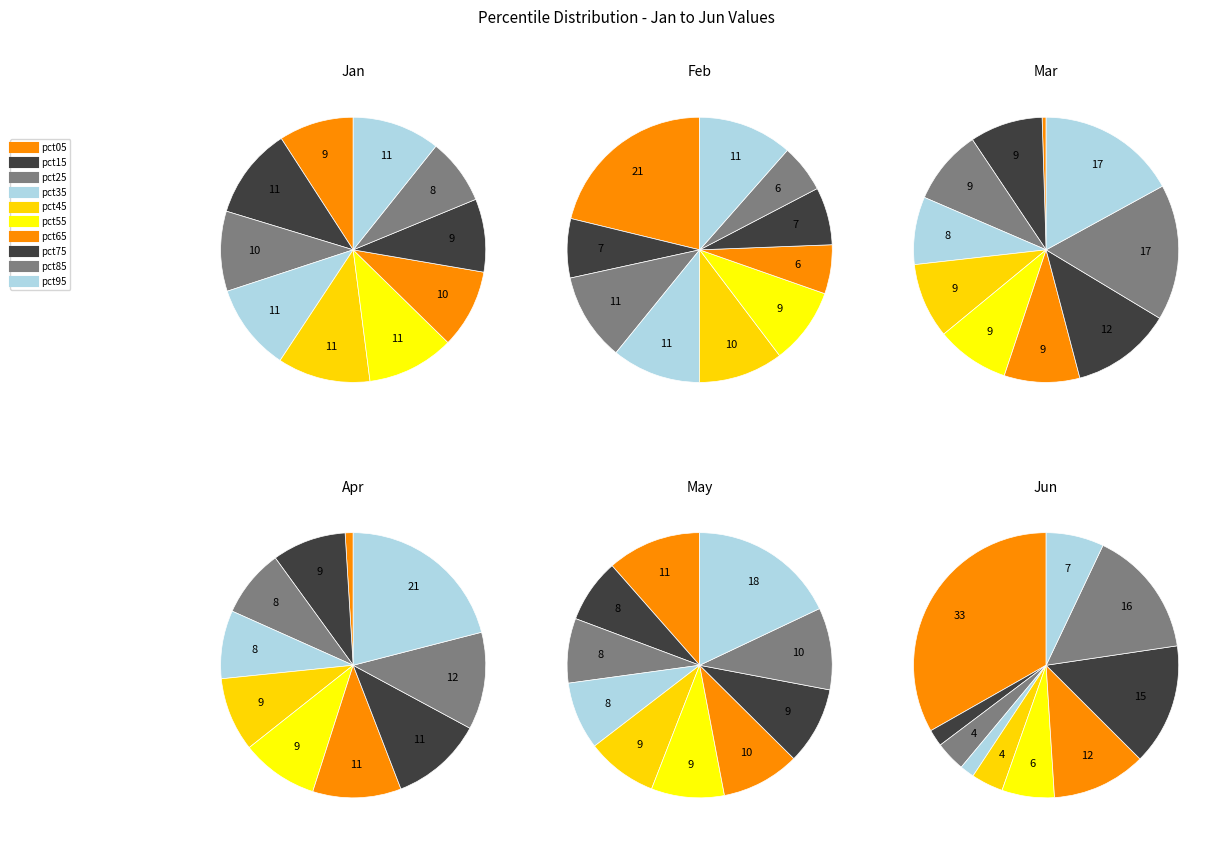

What is the change in value from pct05 to pct85?

-0.1